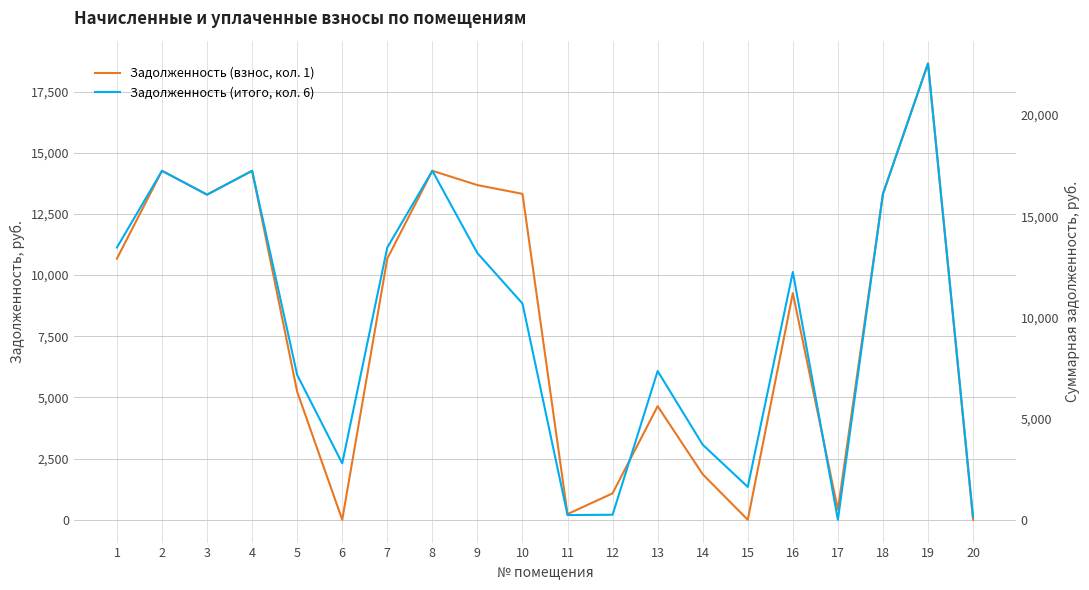

What is the sum of the Задолженность (взнос, кол. 1) values at 5 and 13?

9876.2